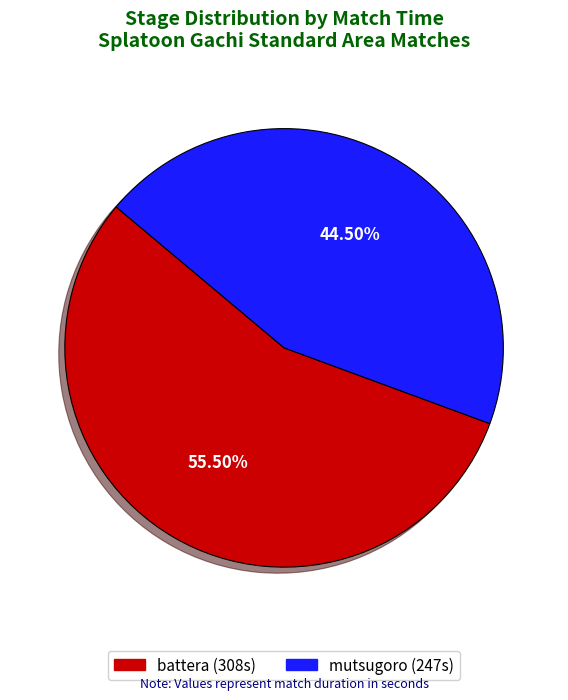

Which category has the smallest portion of the pie?

mutsugoro